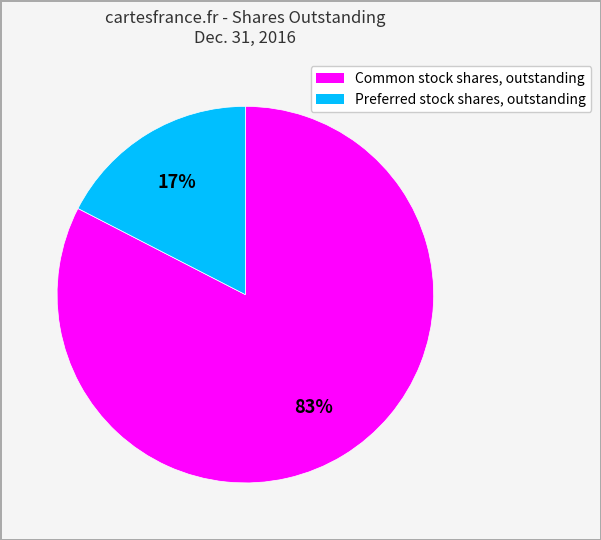

Count the number of slices in the pie.

2